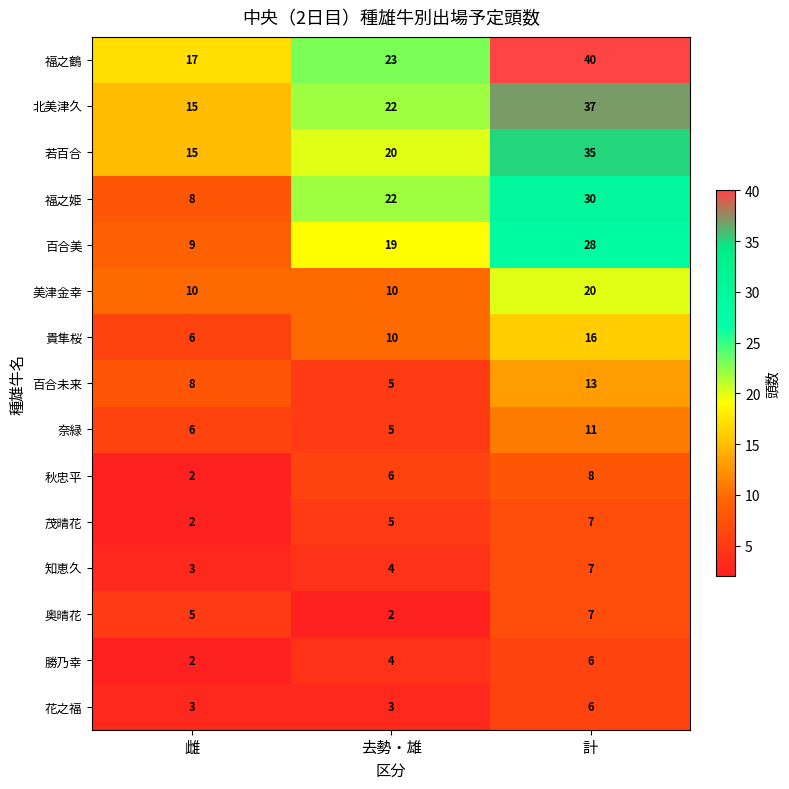

What is the highest value of the 勝乃幸 series?

6